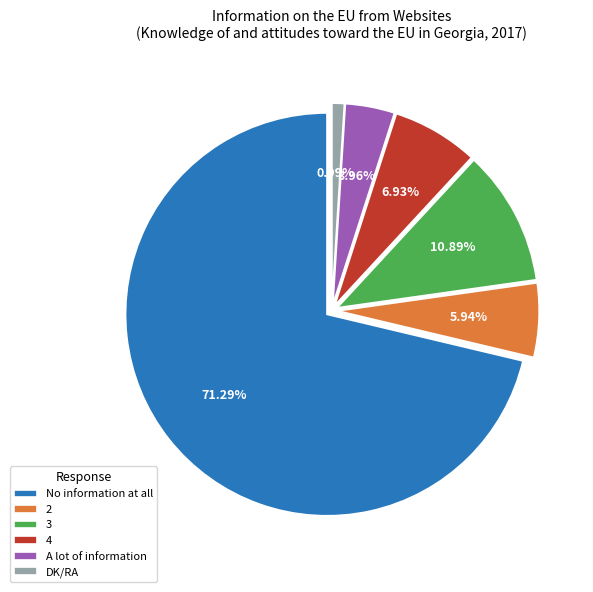

Combined, what portion of the pie is 4 and DK/RA?

7.9%